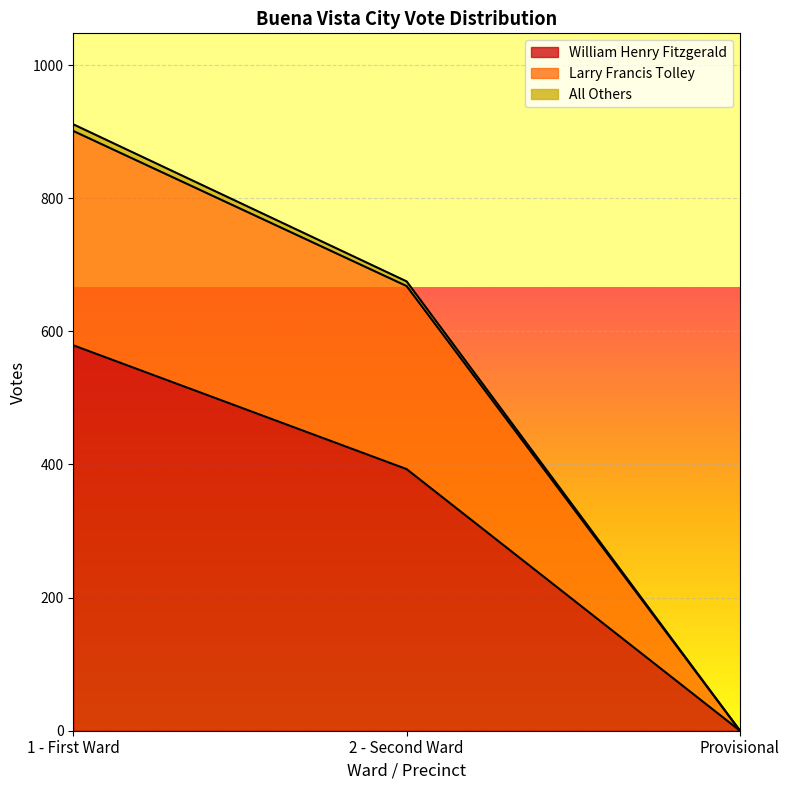

List the labels in order of William Henry Fitzgerald value, smallest first.

Provisional, 2 - Second Ward, 1 - First Ward